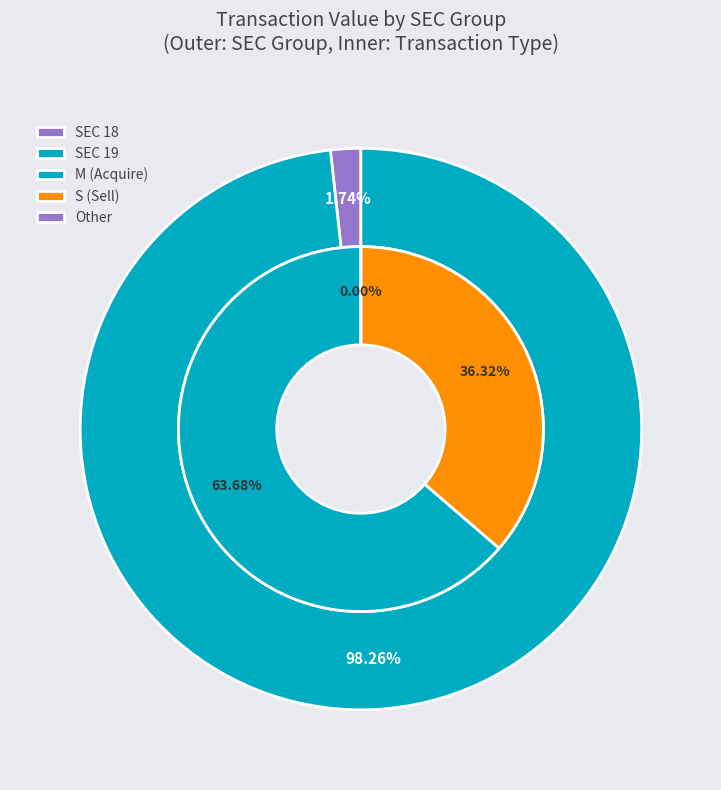

Which slice is the smallest?

18